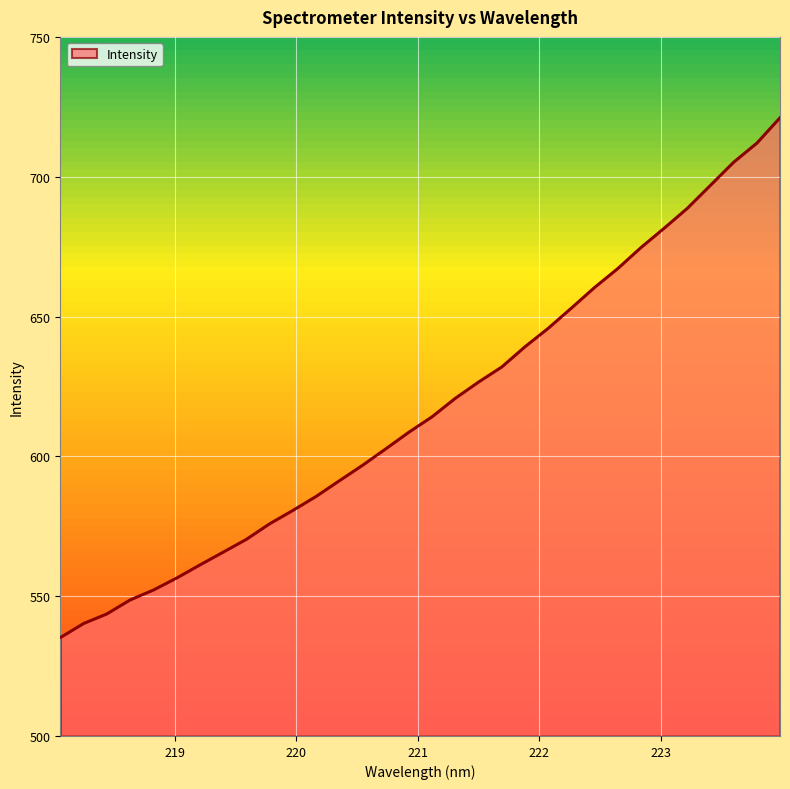

What is the average value?

617.3